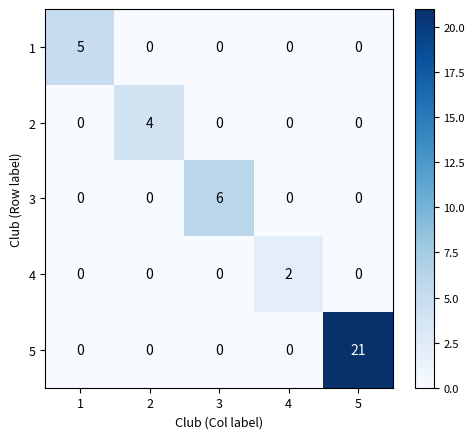

Rank the series by their maximum value, from lowest to highest.

4, 2, 1, 3, 5